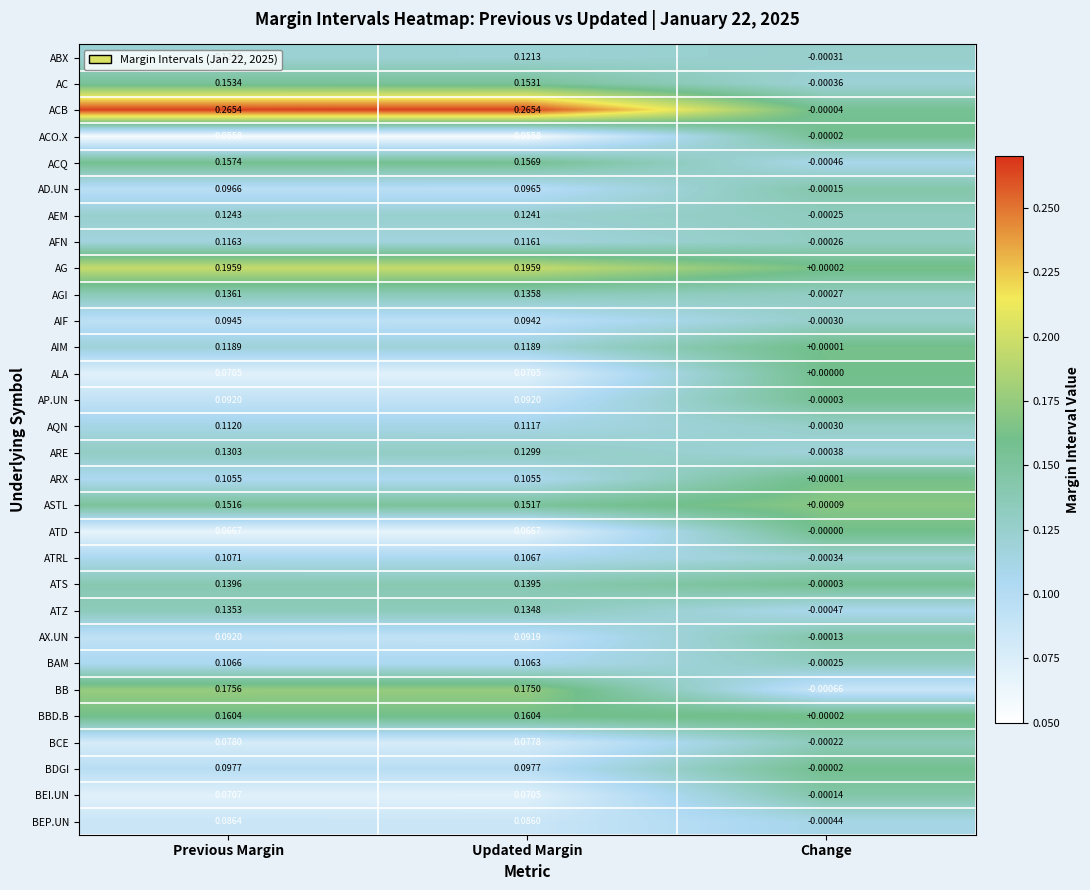

Rank the categories by ARE value from highest to lowest.

Previous Margin, Updated Margin, Change